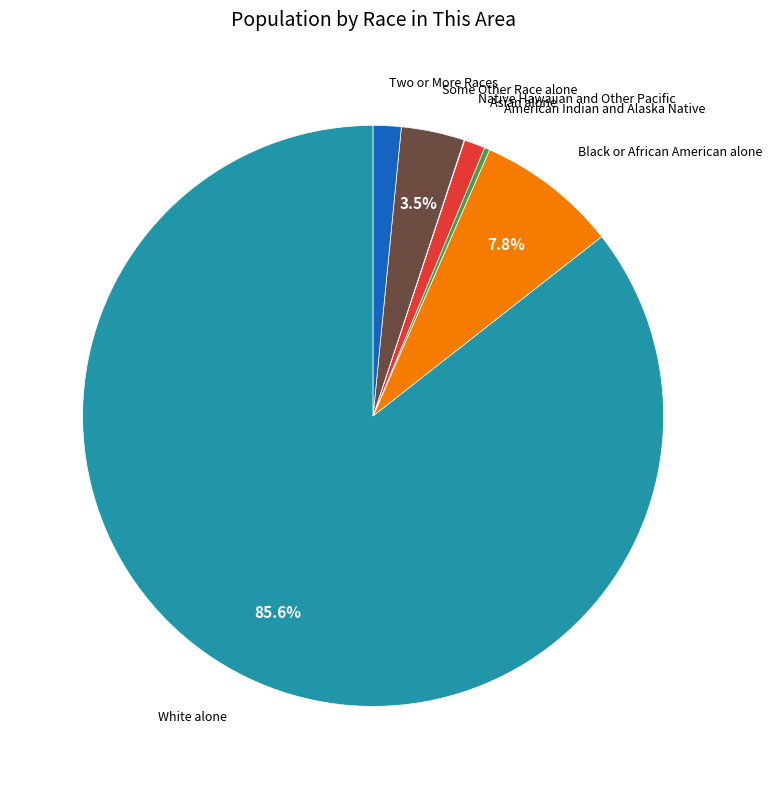

Does any single category account for the majority?

Yes